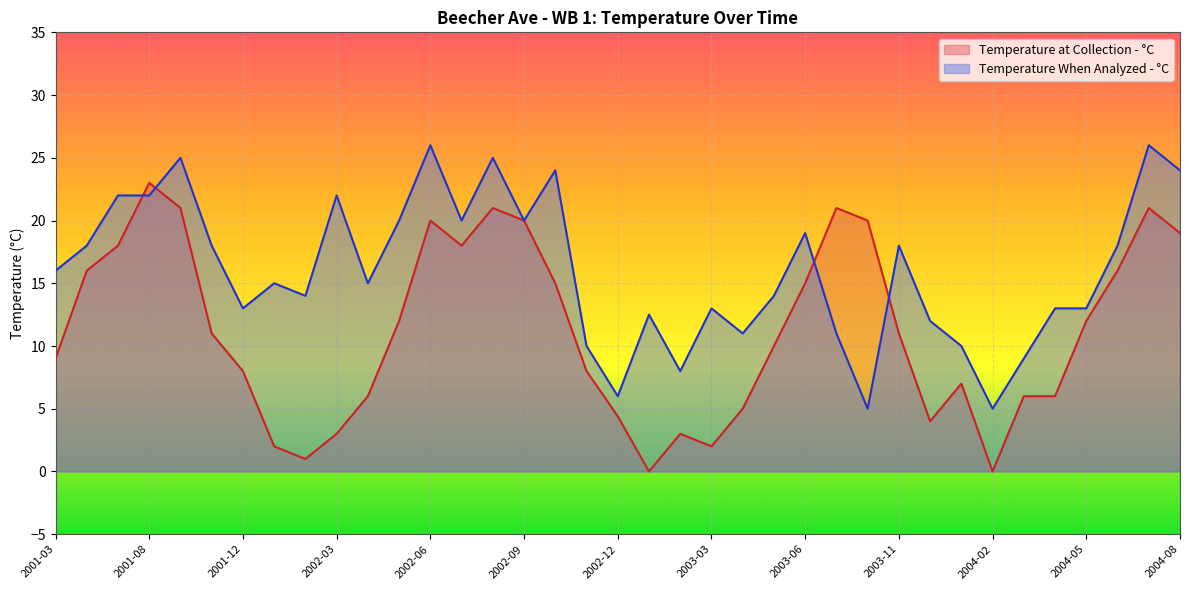

How many data points in Temperature at Collection - °C are less than 11?

18